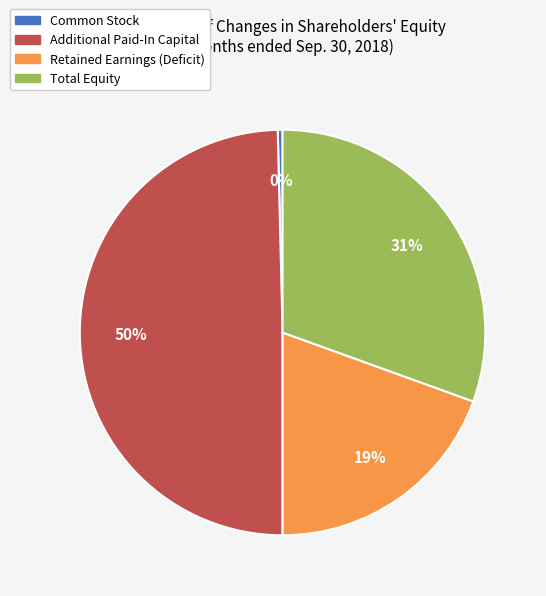

Which has a higher value, Total Equity or Additional Paid-In Capital?

Additional Paid-In Capital